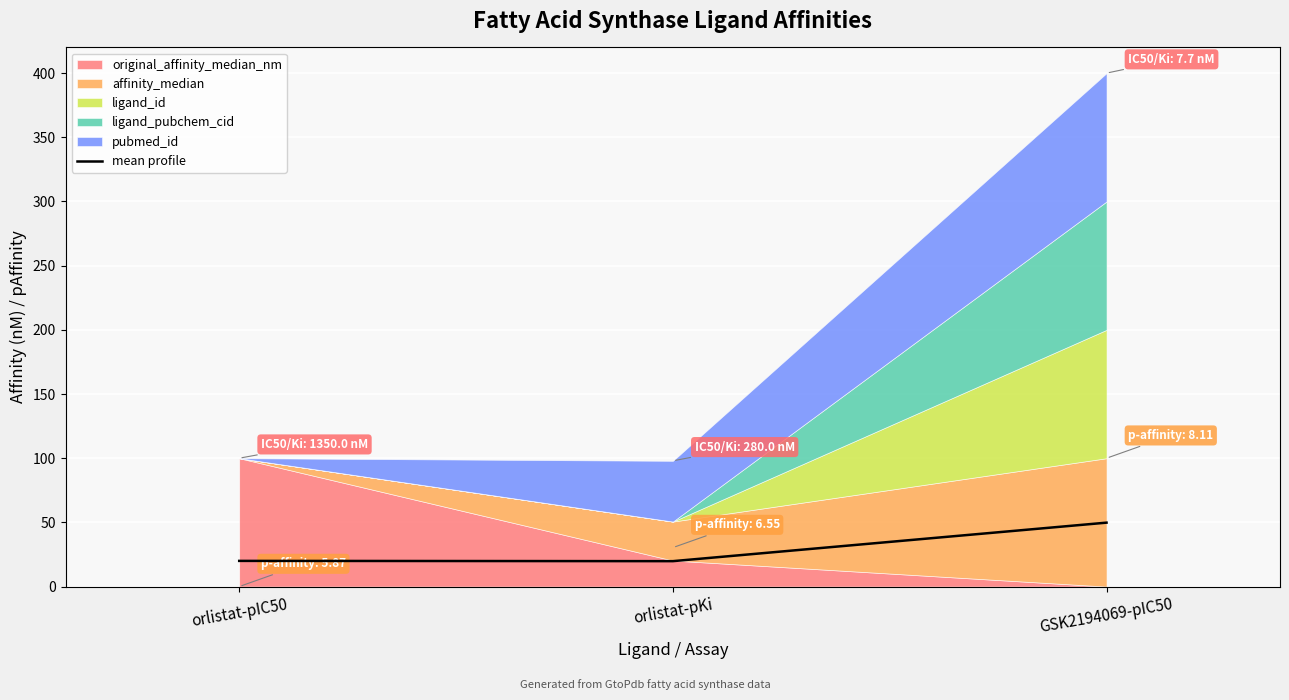

Which label corresponds to the smallest value in the chart?

orlistat-pKi